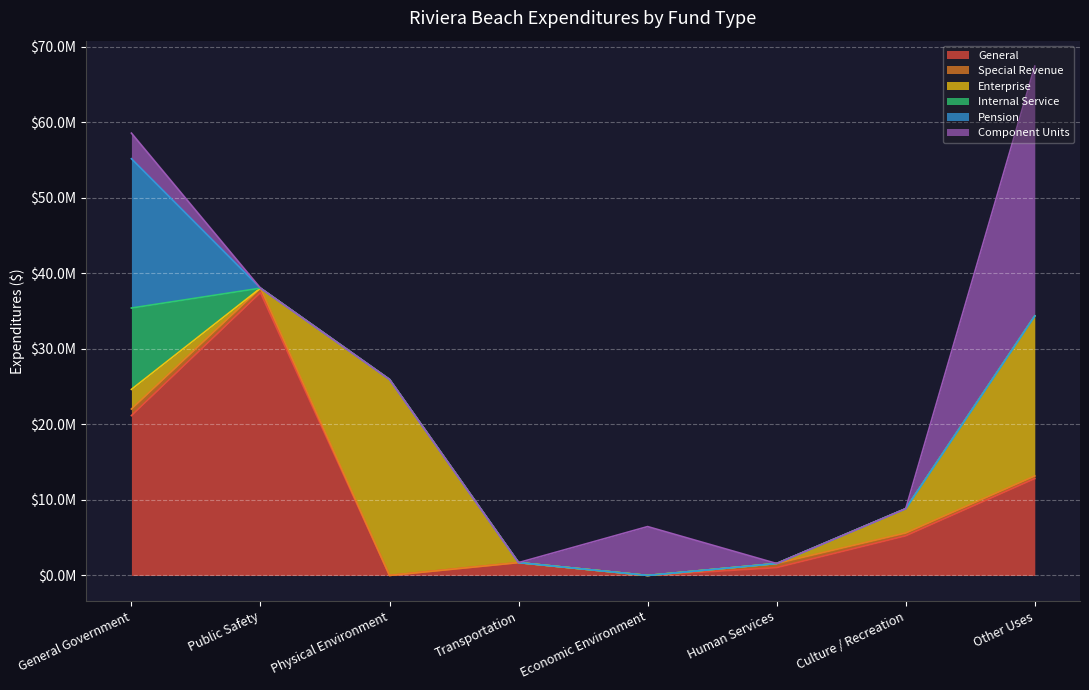

At which category is the sum across all series the highest?

Other Uses